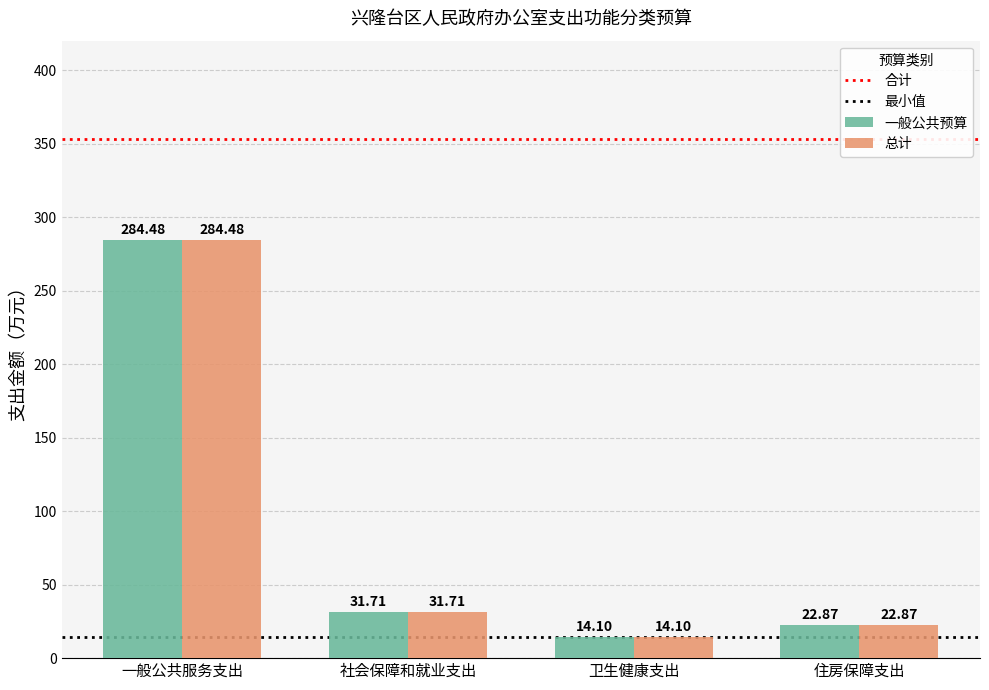

Rank the categories by 一般公共预算 value from lowest to highest.

卫生健康支出, 住房保障支出, 社会保障和就业支出, 一般公共服务支出